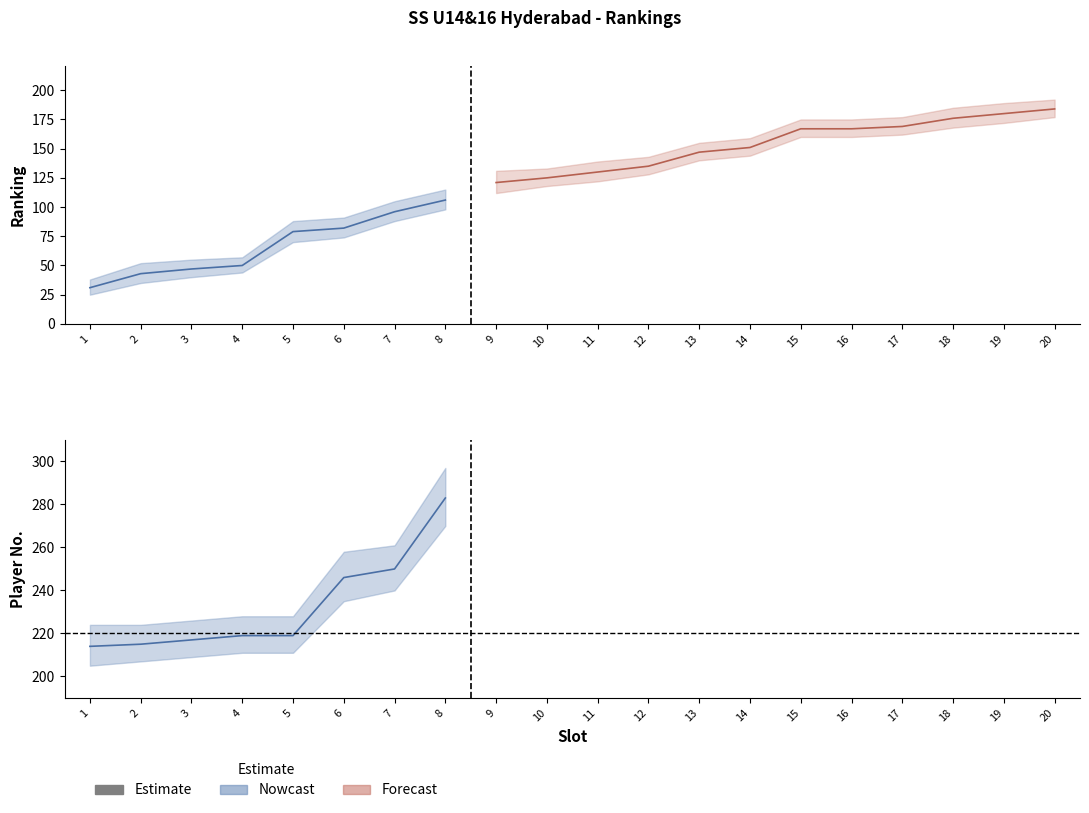

What is the change in value from 4 to 8?

+64